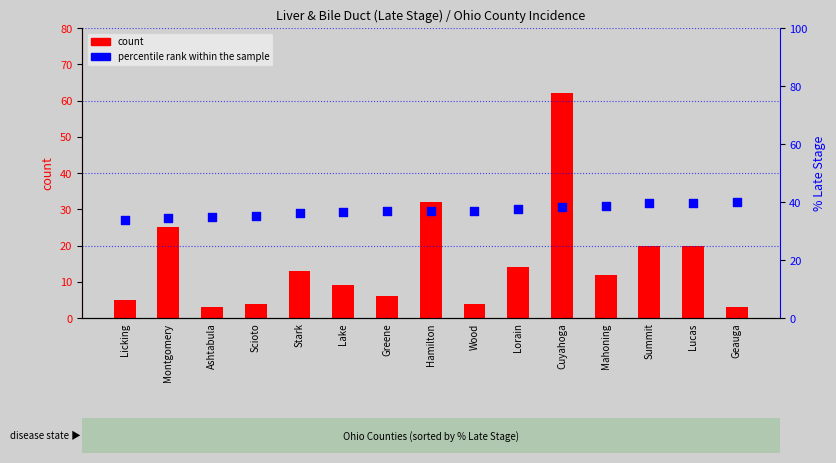

Is the value of percentile rank within the sample at Hamilton greater than the value of count at Greene?

Yes